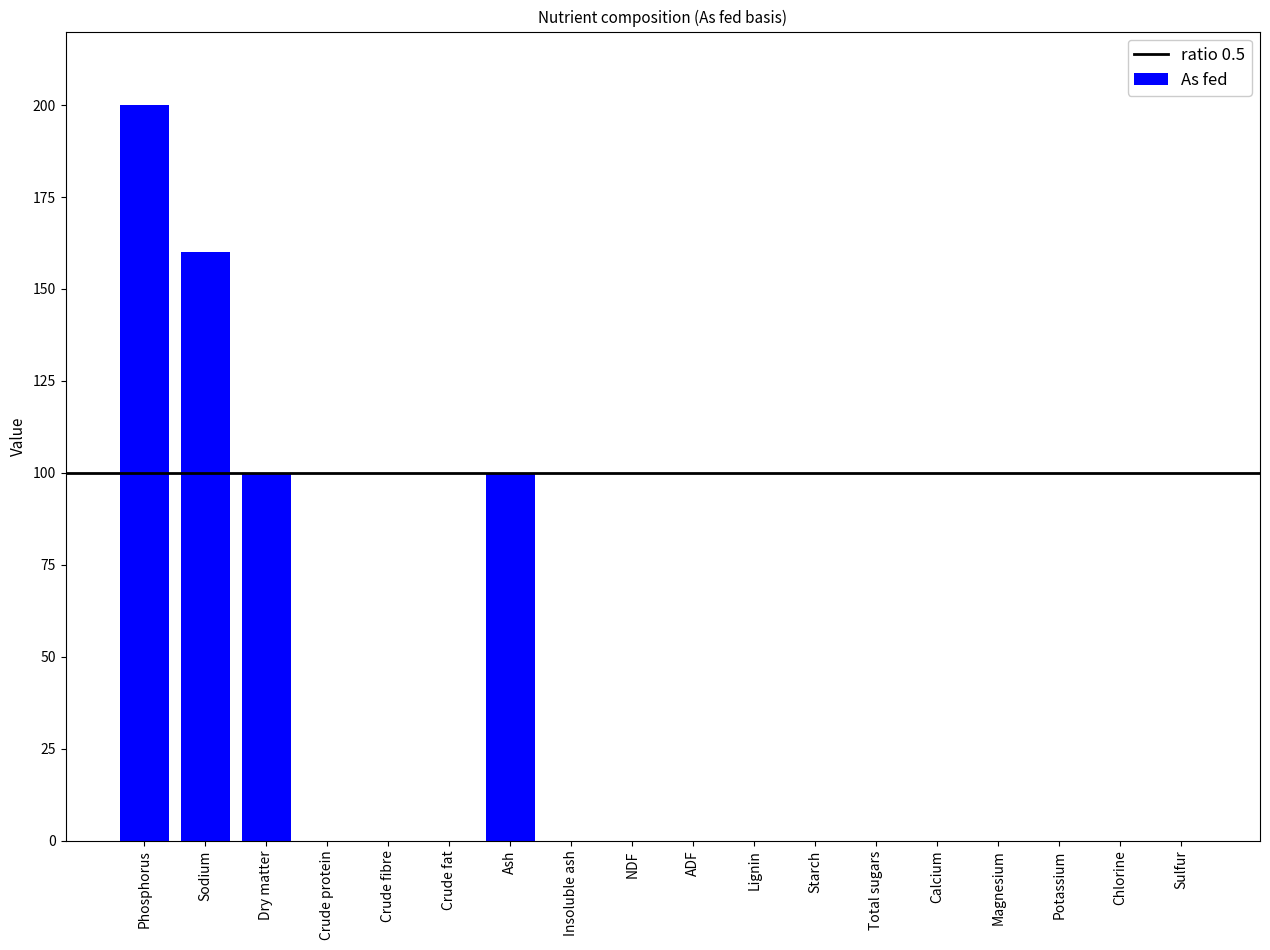

Are the bars grouped side by side (vs. stacked)?

No